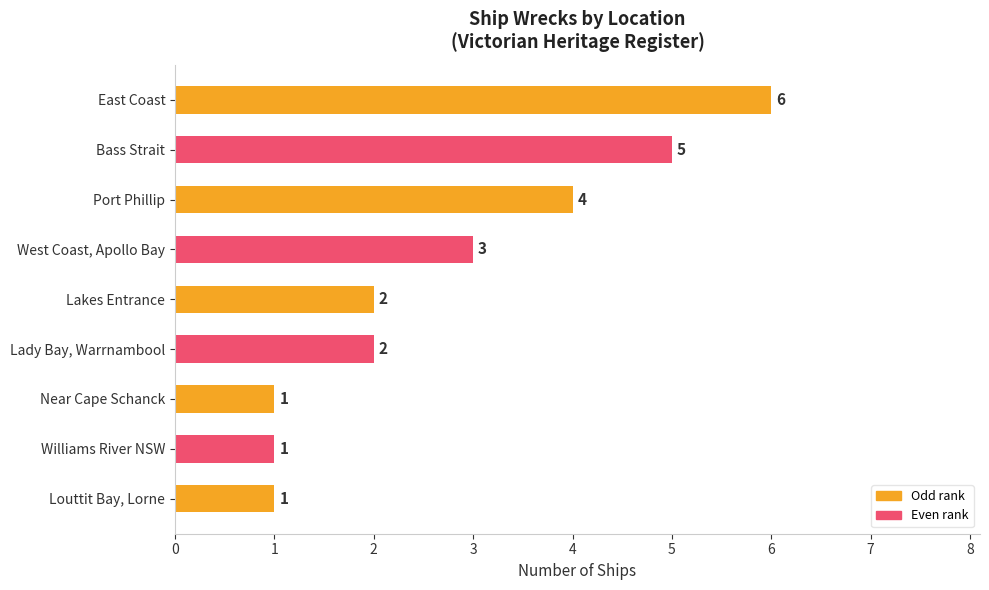

The value at West Coast, Apollo Bay is 1. True or false?

False